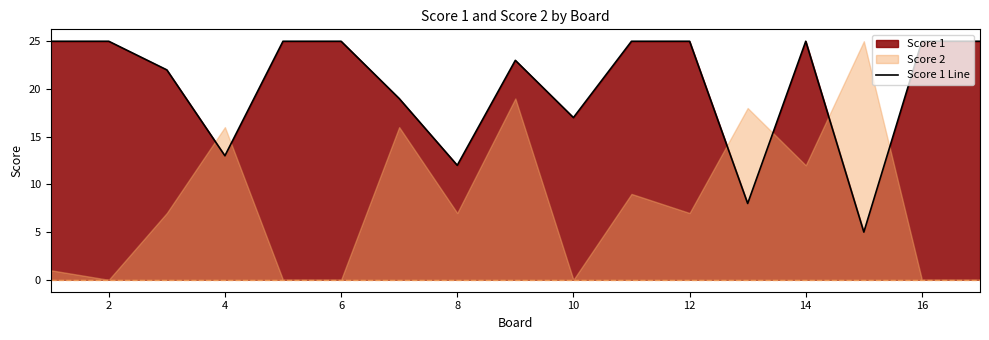

The value of Score 1 Line at 4 is 23. True or false?

False